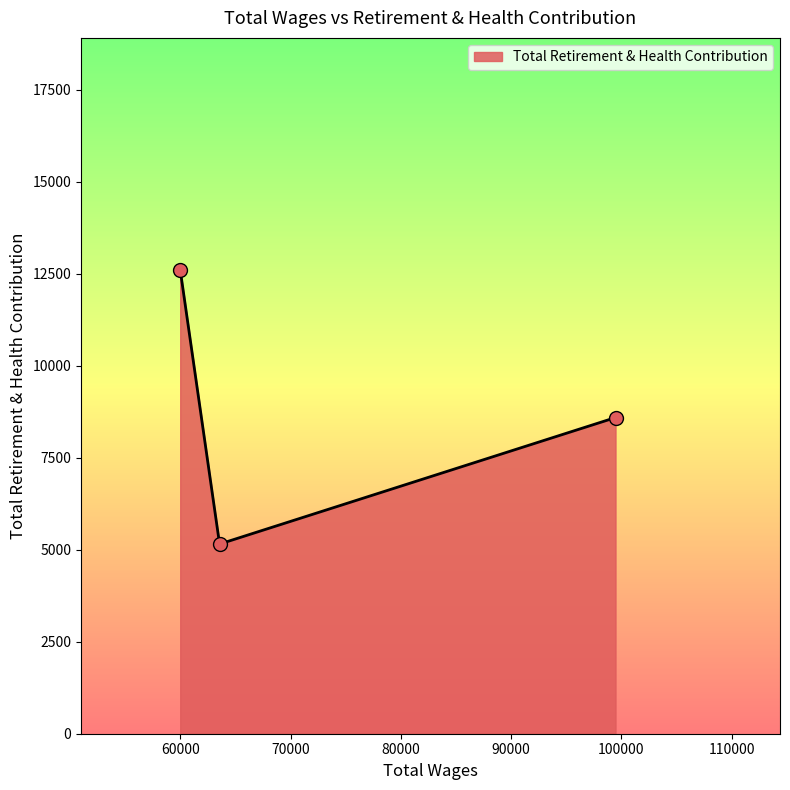

What is the maximum value shown in the chart?

12608